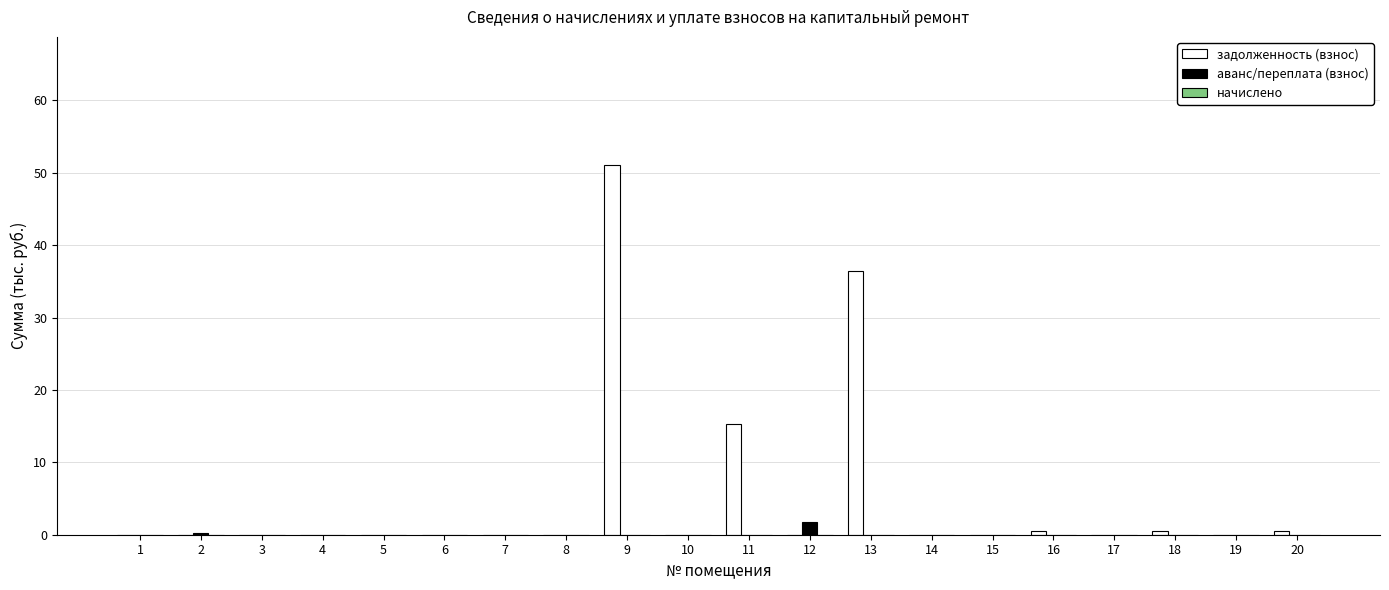

The задолженность (взнос) series shows -31.6 at 14. True or false?

False